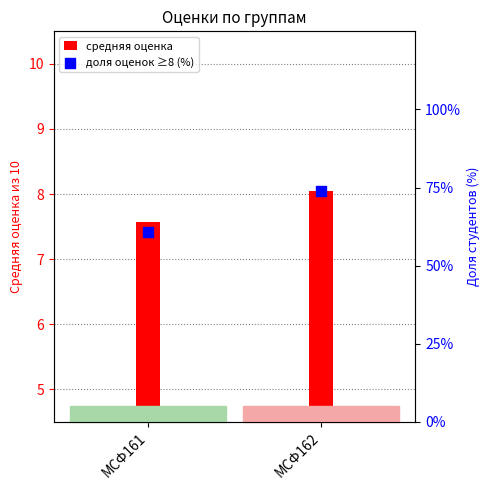

Which series reaches the maximum Y coordinate?

доля оценок ≥8 (%)